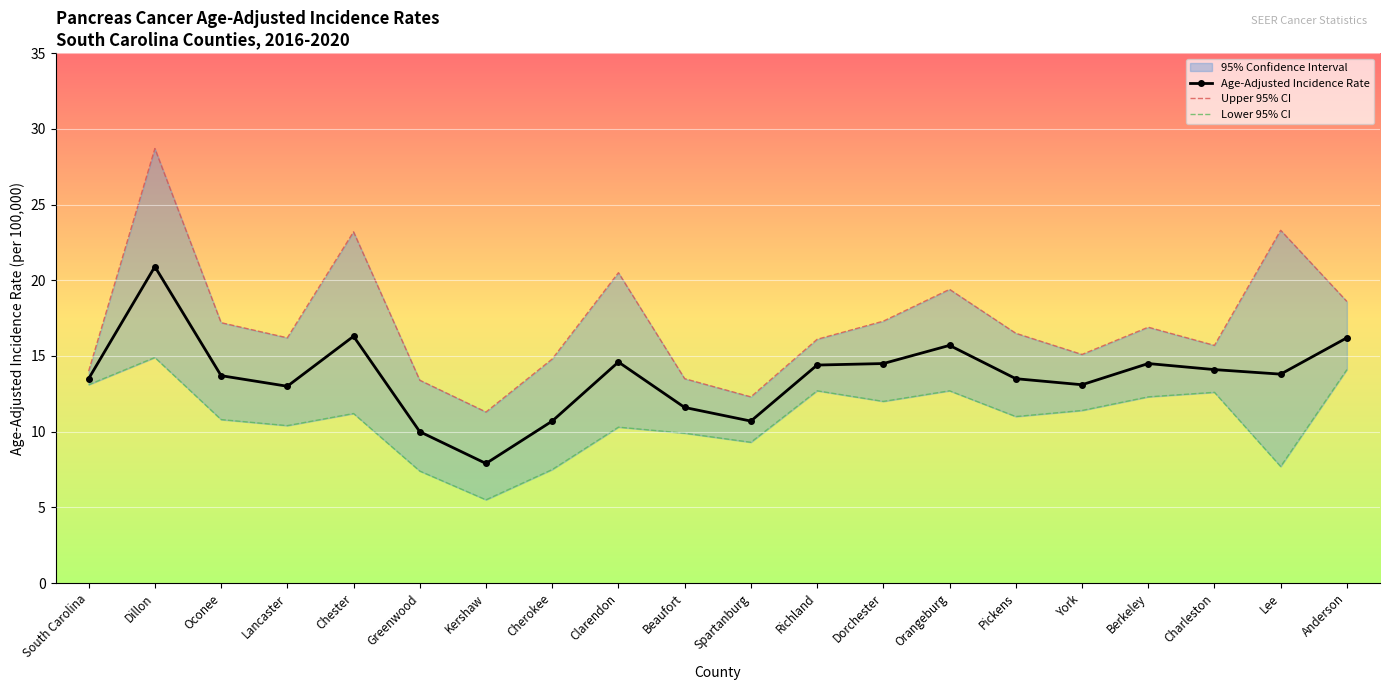

At which category does Upper 95% CI reach its first local peak?

Dillon